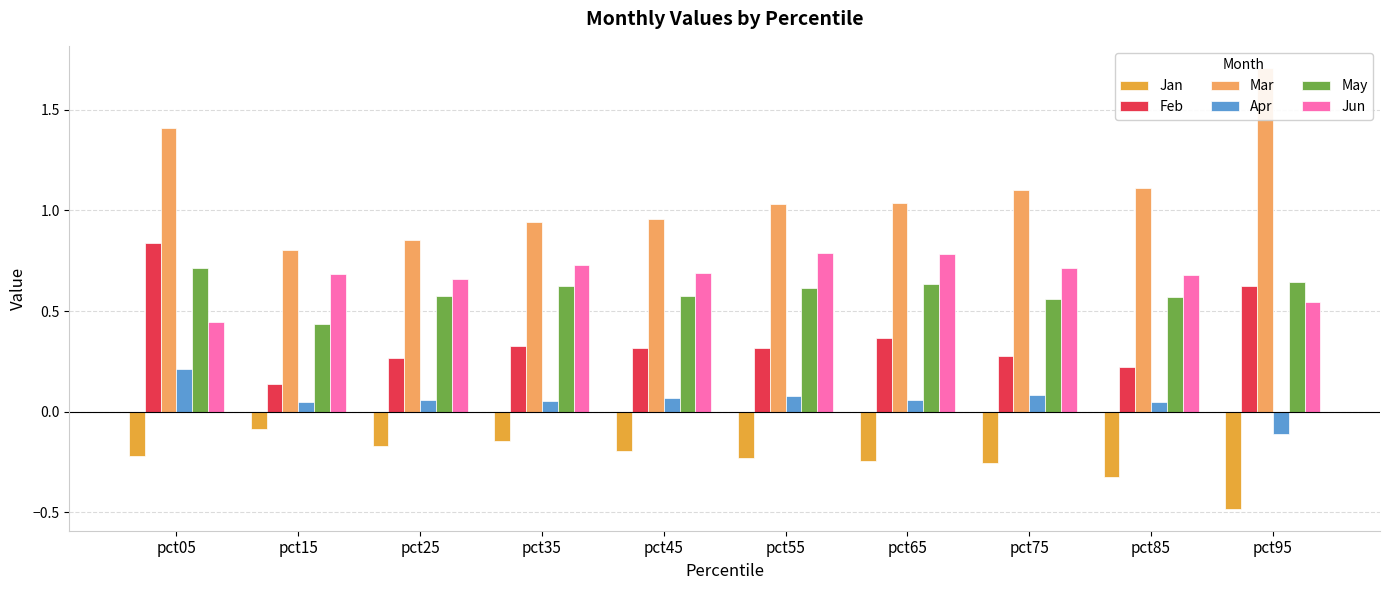

Reading left to right, extract all data points from this chart.

Jan: pct05=-0.2	pct15=-0.1	pct25=-0.2	pct35=-0.1	pct45=-0.2	pct55=-0.2	pct65=-0.2	pct75=-0.3	pct85=-0.3	pct95=-0.5
Feb: pct05=0.8	pct15=0.1	pct25=0.3	pct35=0.3	pct45=0.3	pct55=0.3	pct65=0.4	pct75=0.3	pct85=0.2	pct95=0.6
Mar: pct05=1.4	pct15=0.8	pct25=0.9	pct35=0.9	pct45=1.0	pct55=1.0	pct65=1.0	pct75=1.1	pct85=1.1	pct95=1.7
Apr: pct05=0.2	pct15=0.0	pct25=0.1	pct35=0.1	pct45=0.1	pct55=0.1	pct65=0.1	pct75=0.1	pct85=0.0	pct95=-0.1
May: pct05=0.7	pct15=0.4	pct25=0.6	pct35=0.6	pct45=0.6	pct55=0.6	pct65=0.6	pct75=0.6	pct85=0.6	pct95=0.6
Jun: pct05=0.4	pct15=0.7	pct25=0.7	pct35=0.7	pct45=0.7	pct55=0.8	pct65=0.8	pct75=0.7	pct85=0.7	pct95=0.5